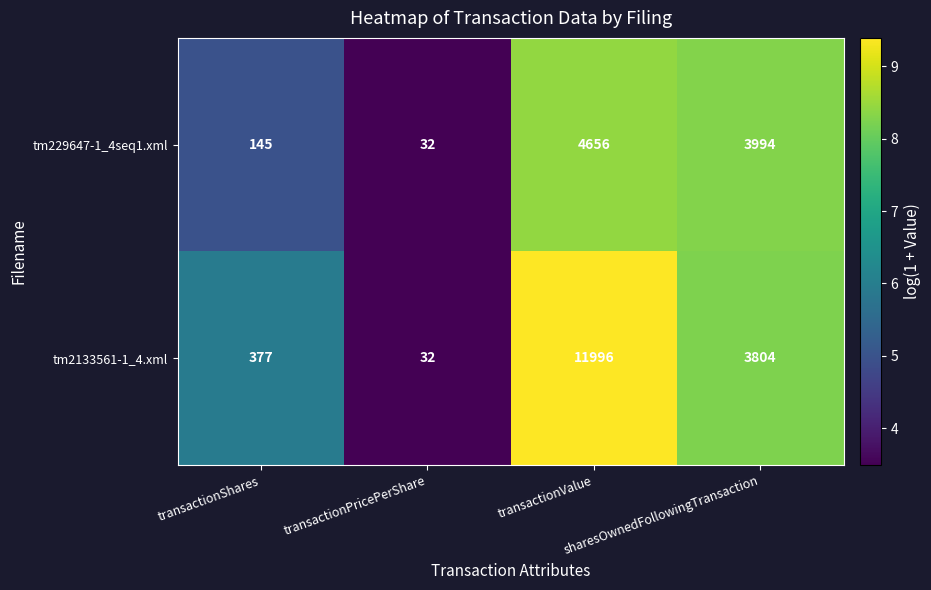

What is the maximum value shown in the chart?

11996